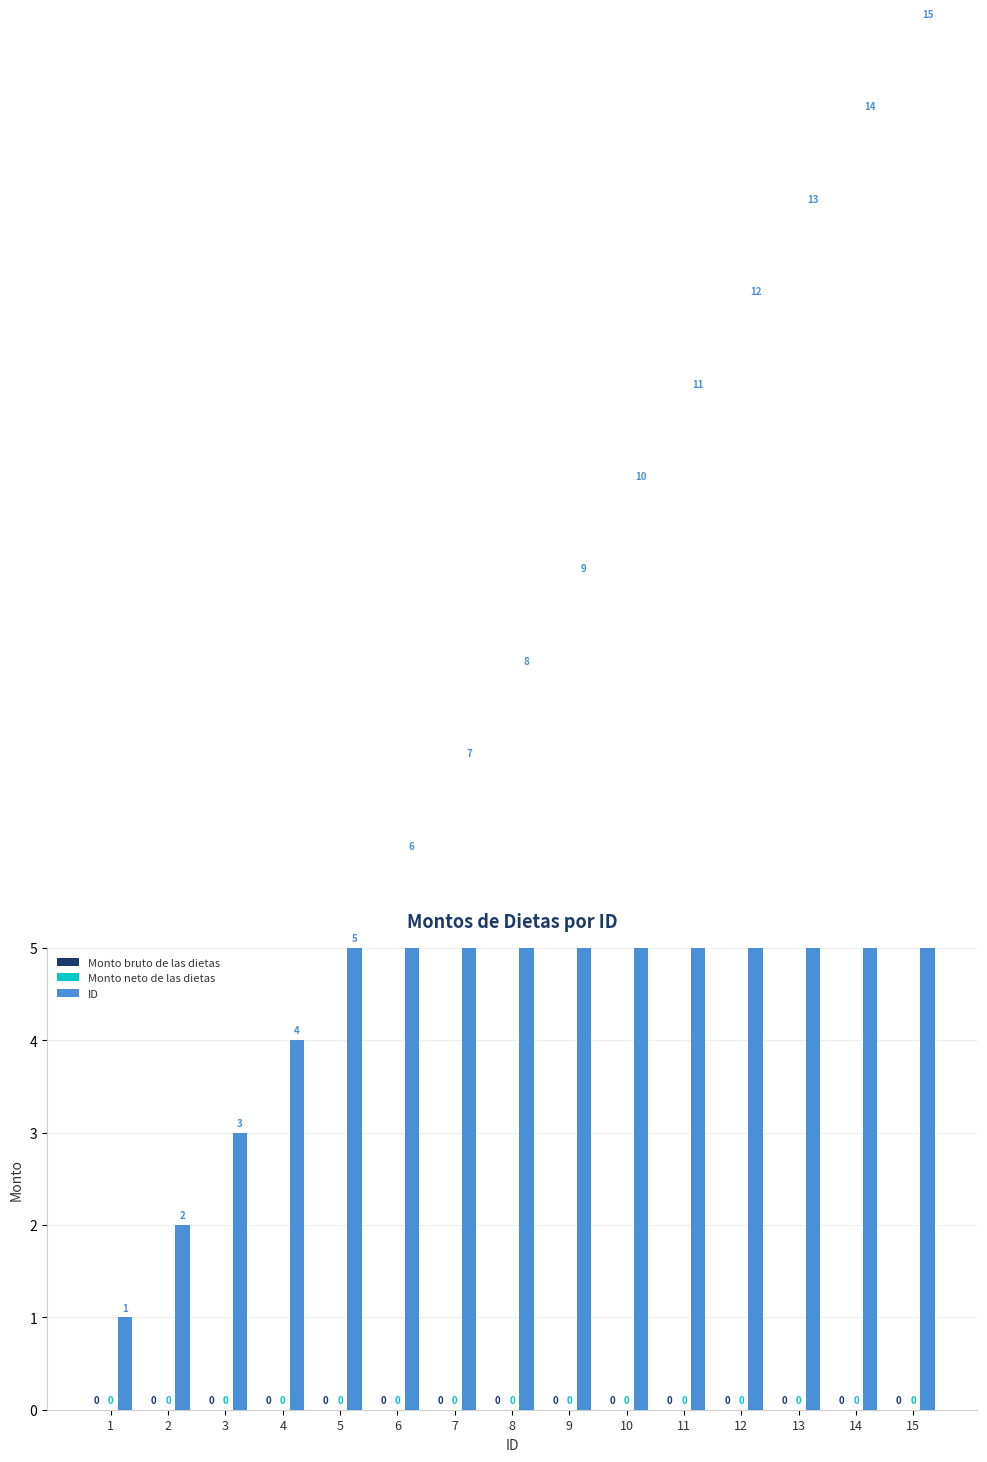

How many bars are there in total?

45